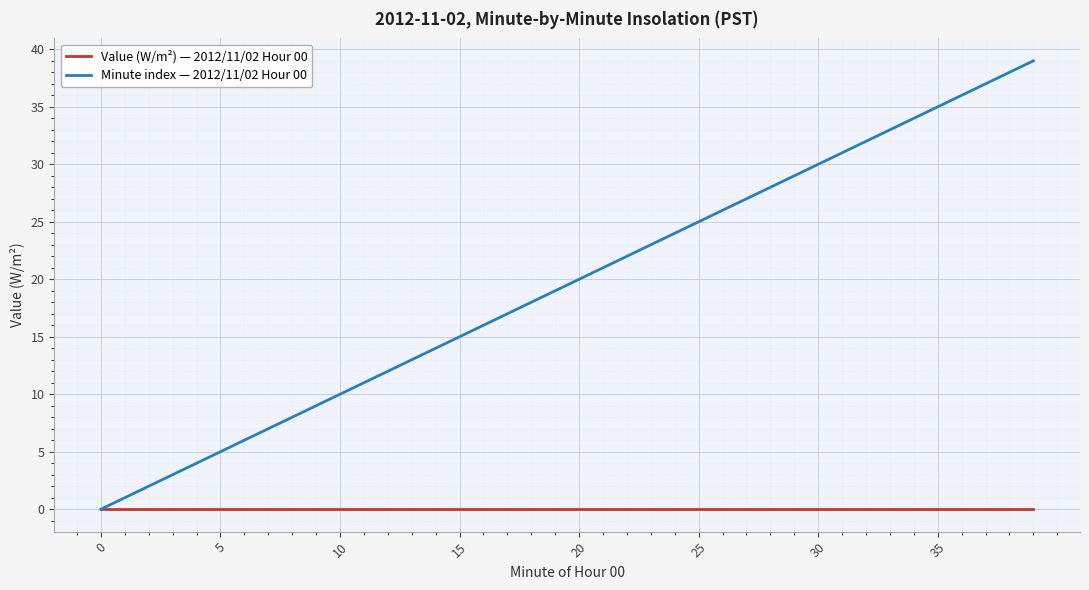

Which series has the widest spread of values?

Minute index — 2012/11/02 Hour 00